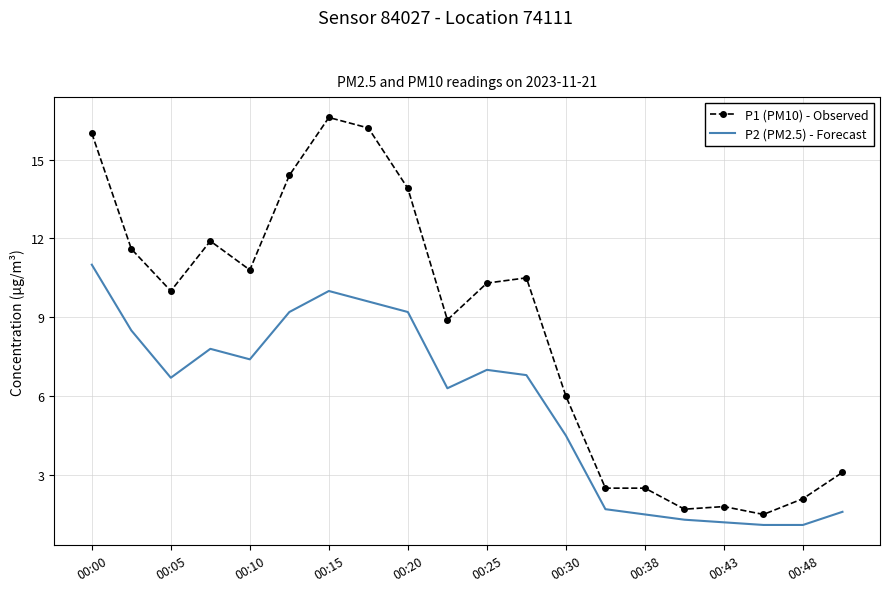

What is the highest value of the P2 (PM2.5) - Forecast series?

11.0